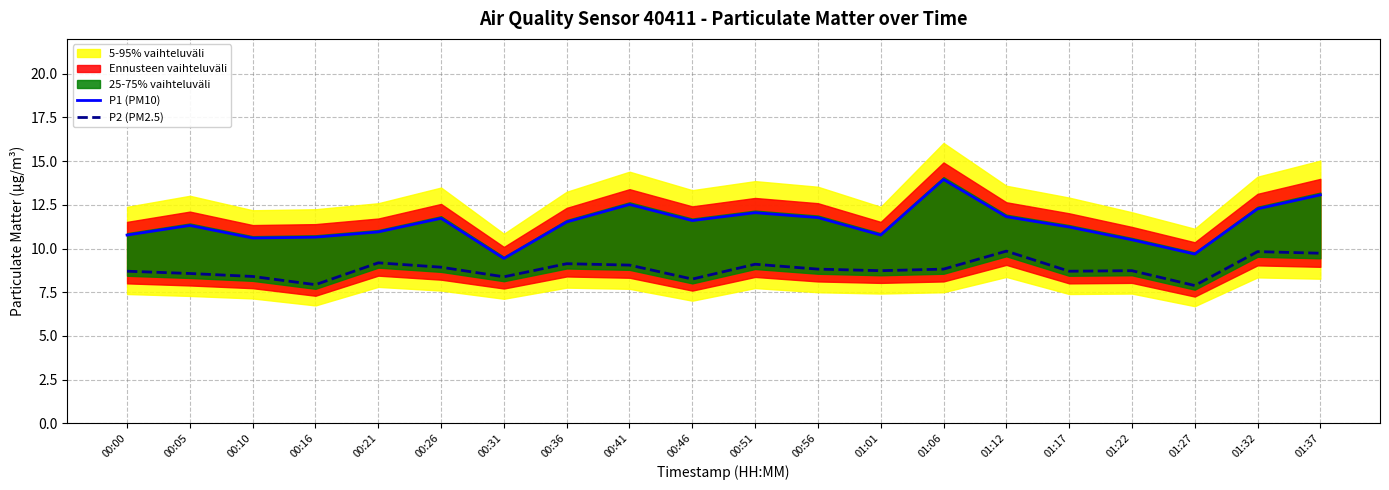

Reading right to left, list all the values displayed in this chart.

P1 (PM10): 01:37=13.1	01:32=12.3	01:27=9.7	01:22=10.5	01:17=11.2	01:12=11.8	01:06=13.9	01:01=10.8	00:56=11.8	00:51=12.1	00:46=11.6	00:41=12.5	00:36=11.5	00:31=9.4	00:26=11.7	00:21=10.9	00:16=10.7	00:10=10.6	00:05=11.3	00:00=10.8
P2 (PM2.5): 01:37=9.7	01:32=9.8	01:27=7.9	01:22=8.7	01:17=8.7	01:12=9.8	01:06=8.8	01:01=8.7	00:56=8.8	00:51=9.1	00:46=8.2	00:41=9.1	00:36=9.1	00:31=8.4	00:26=8.9	00:21=9.2	00:16=7.9	00:10=8.4	00:05=8.6	00:00=8.7